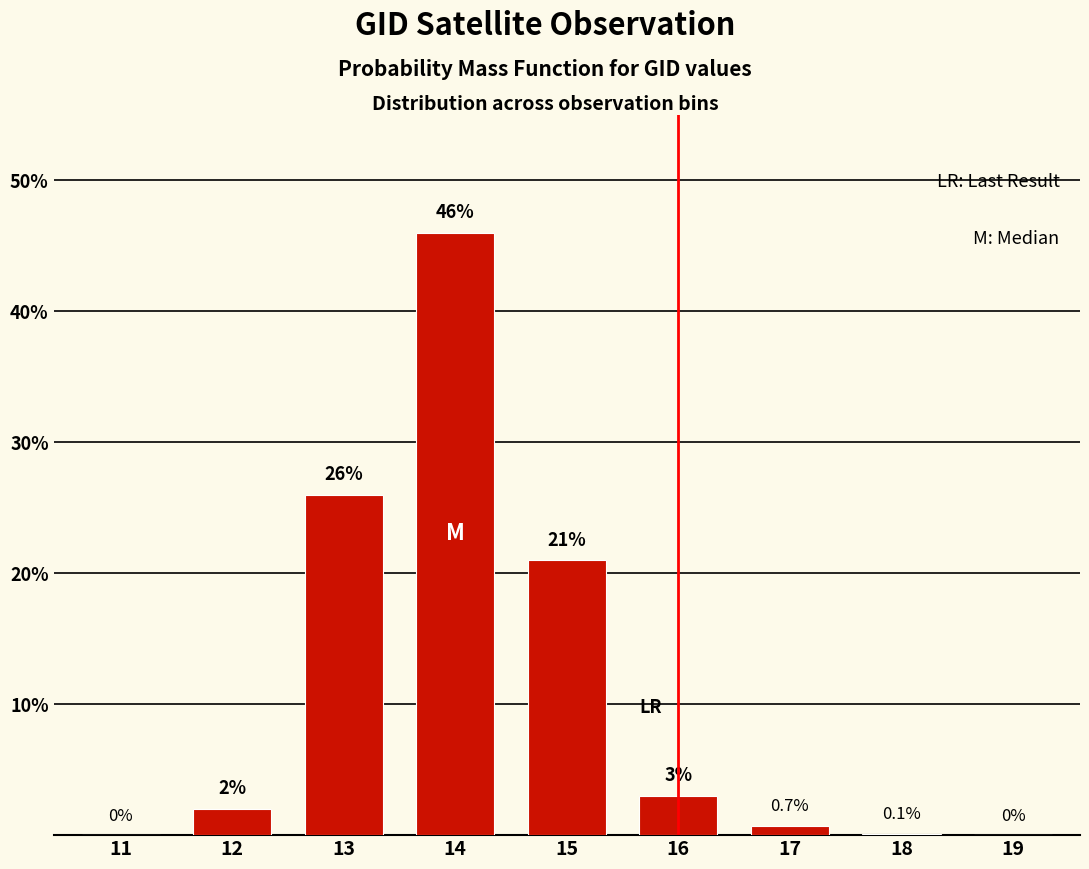

Reading left to right, extract all data points from this chart.

11=0.0	12=2.0	13=26.0	14=46.0	15=21.0	16=3.0	17=0.7	18=0.1	19=0.0